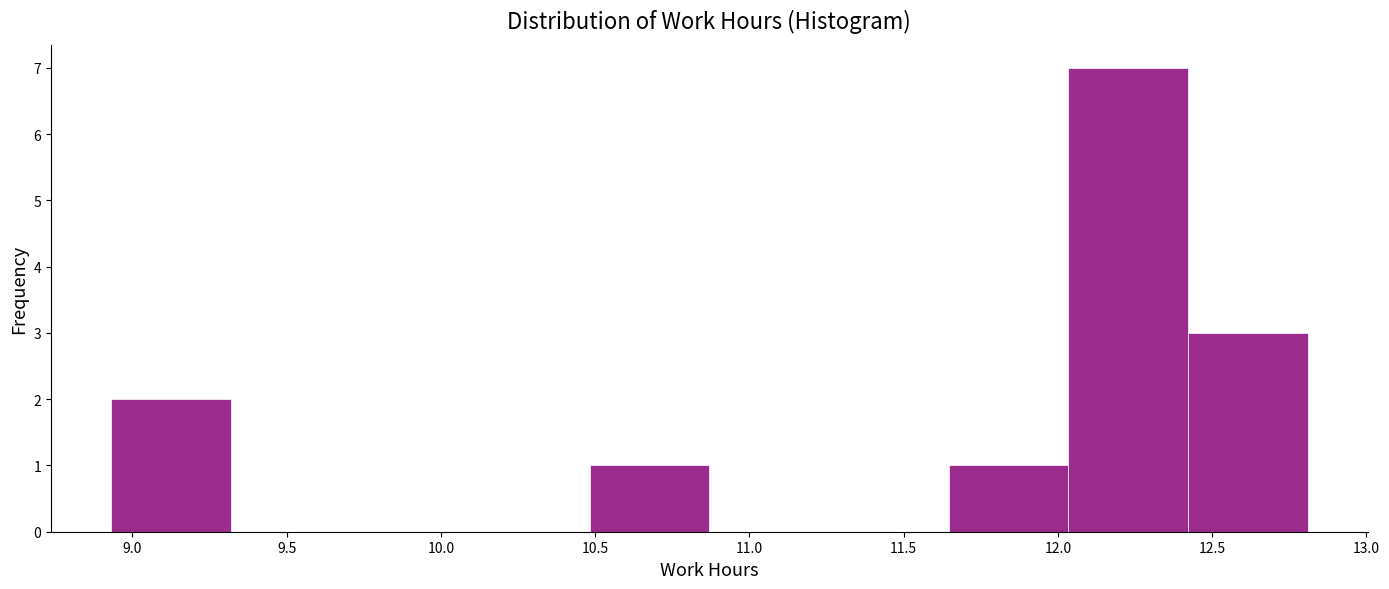

How tall is the bar that spans 12.40 to 12.80 on the x-axis? Neither the bar edges nor the heights are printed on the chart, so give them approximately, as read against the axes.

3